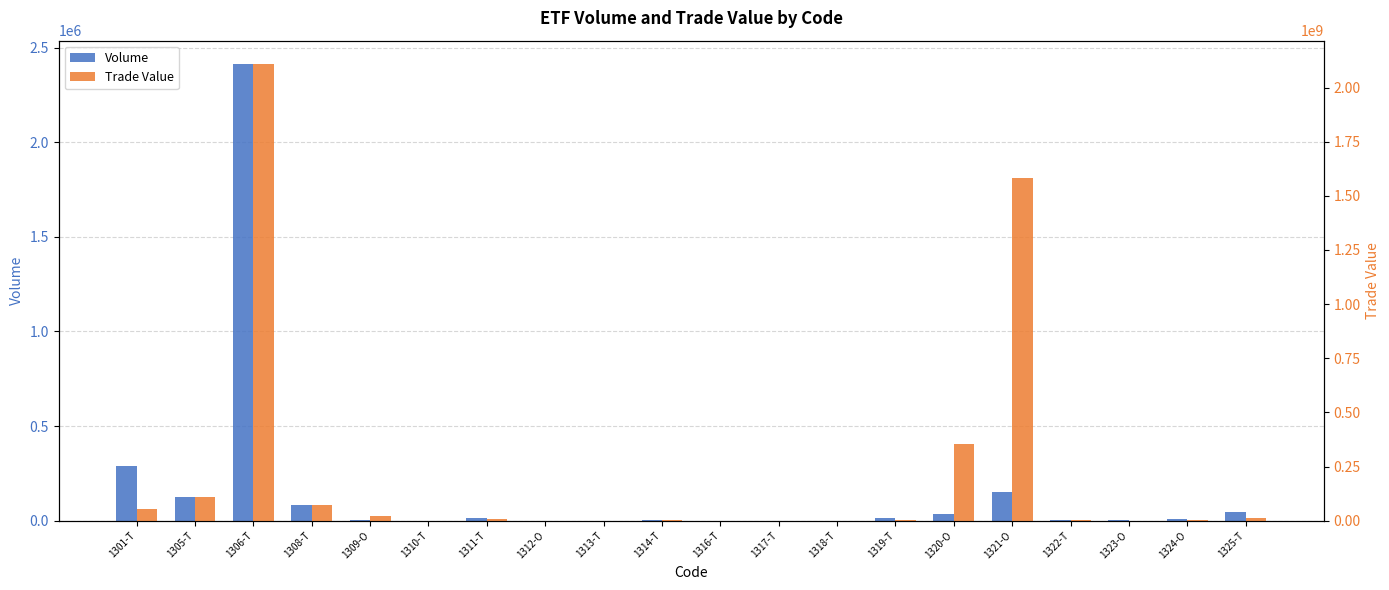

What is the label of the 16th bar from the left?

1321-O